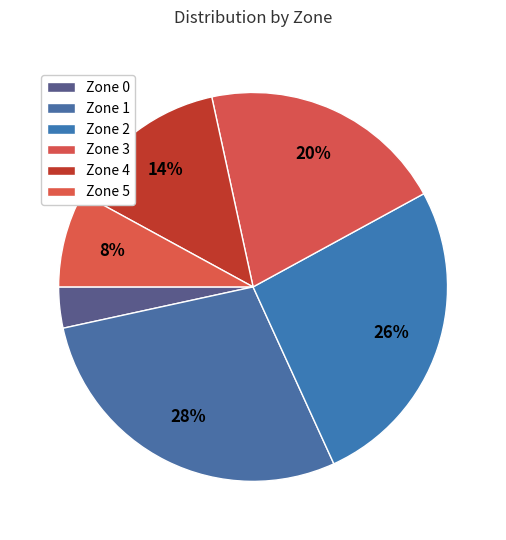

Which has a higher value, Zone 0 or Zone 3?

Zone 3